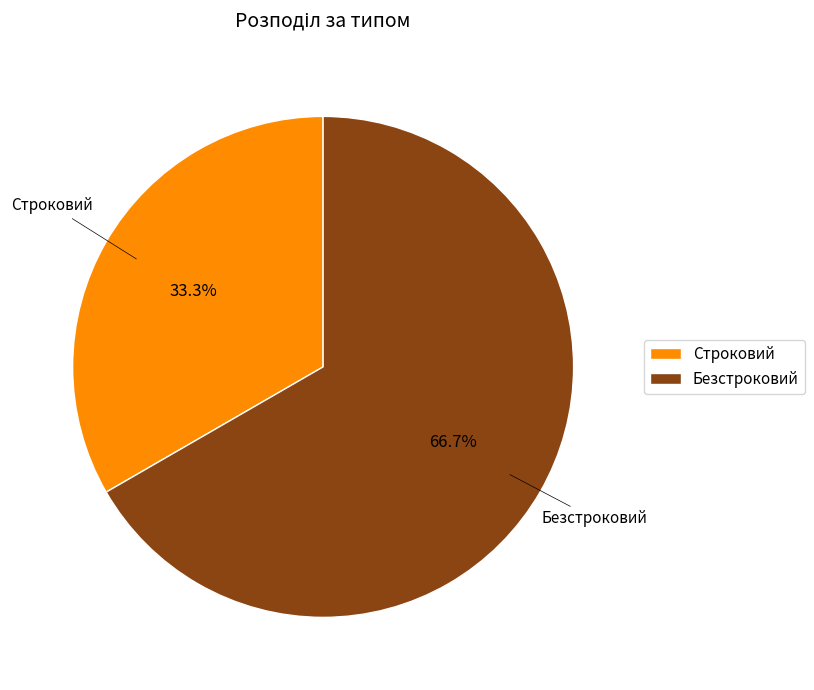

What portion of the pie excludes Строковий?

66.7%